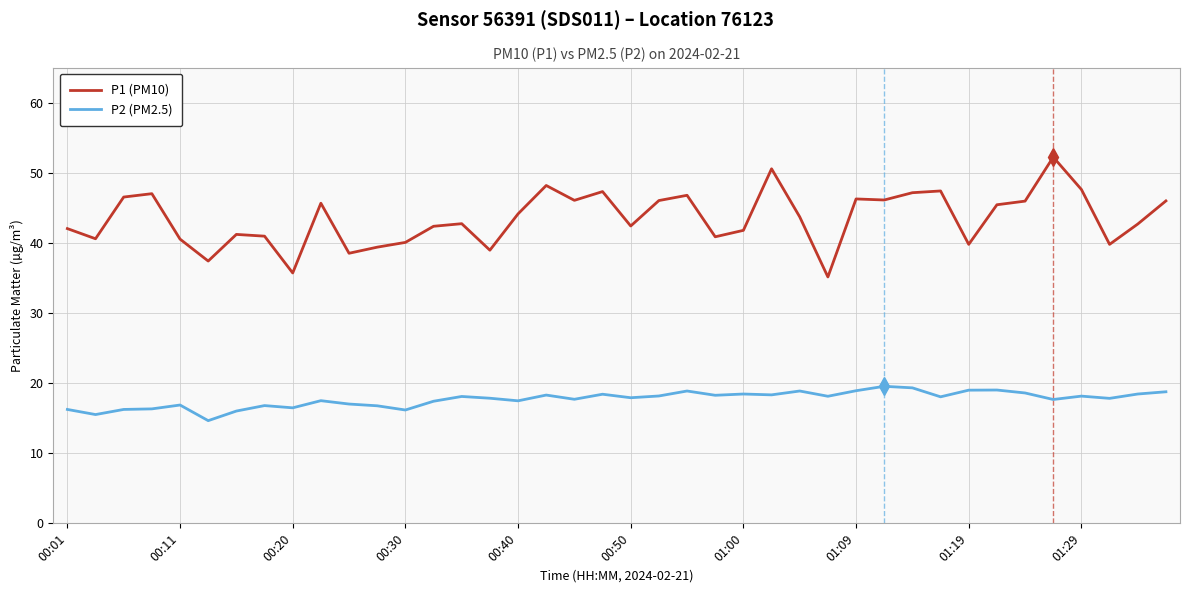

True or false: P1 (PM10) and P2 (PM2.5) cross at least once.

False